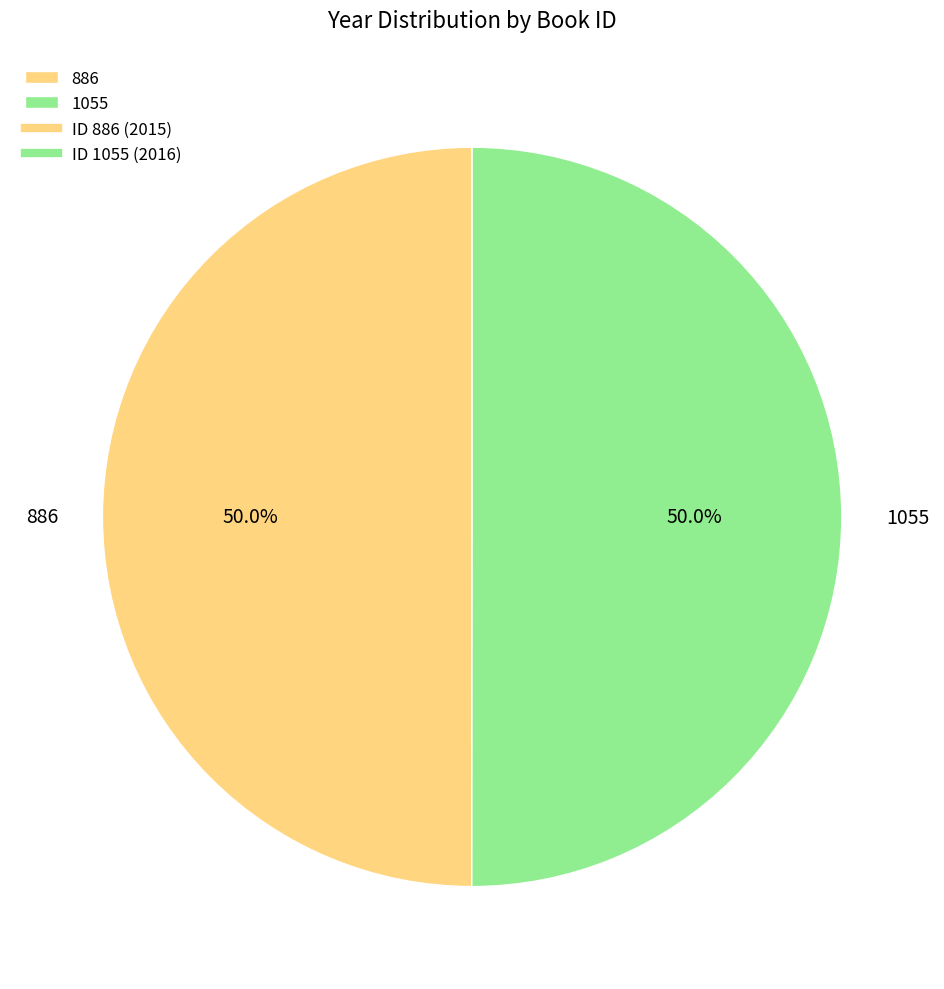

To the nearest percent, what percentage of the pie is 1055?

50%